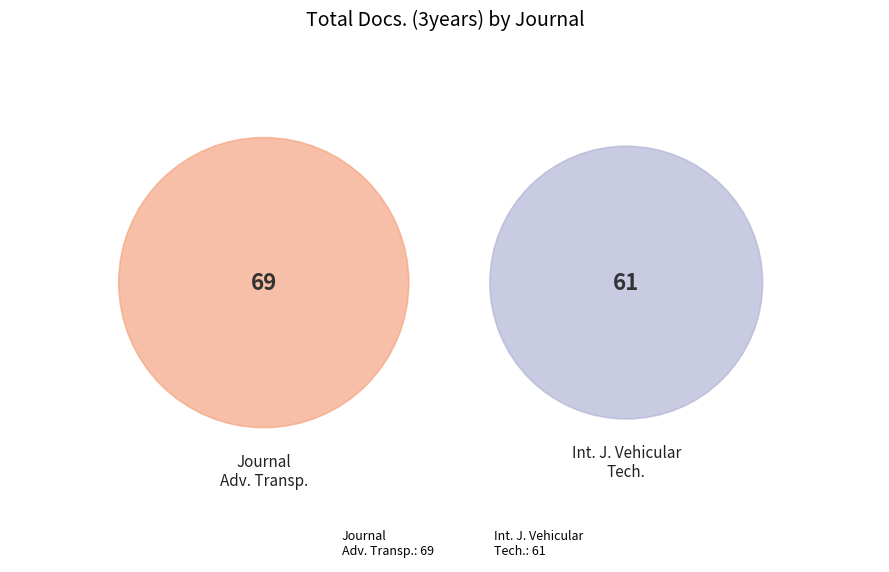

How many segments does this pie chart have?

2